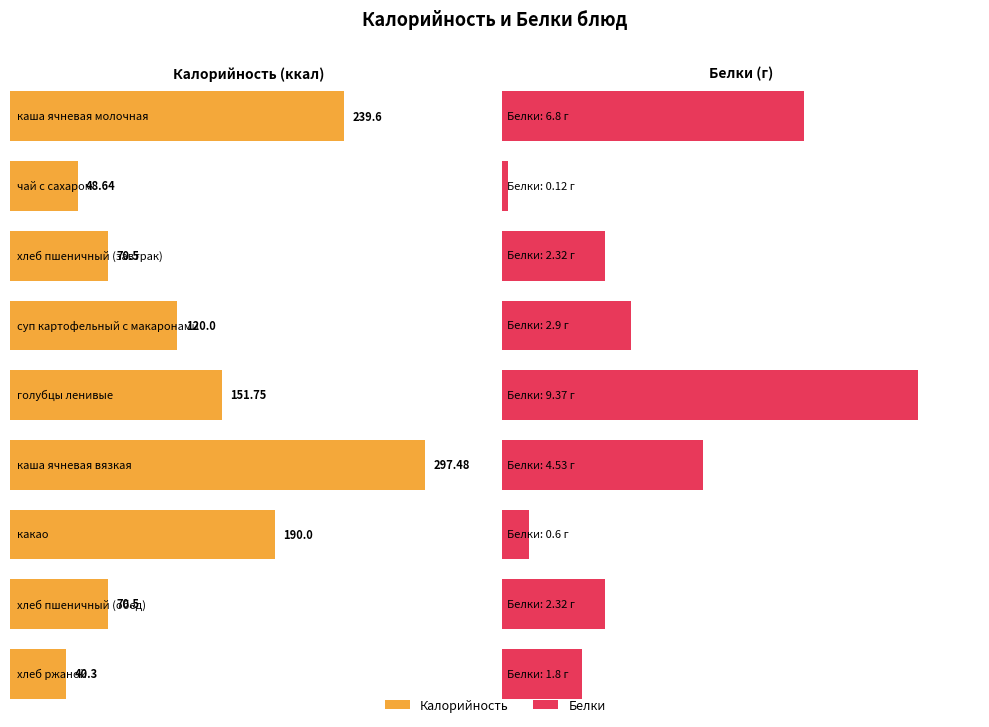

At which label does Белки first exceed 2?

каша ячневая молочная